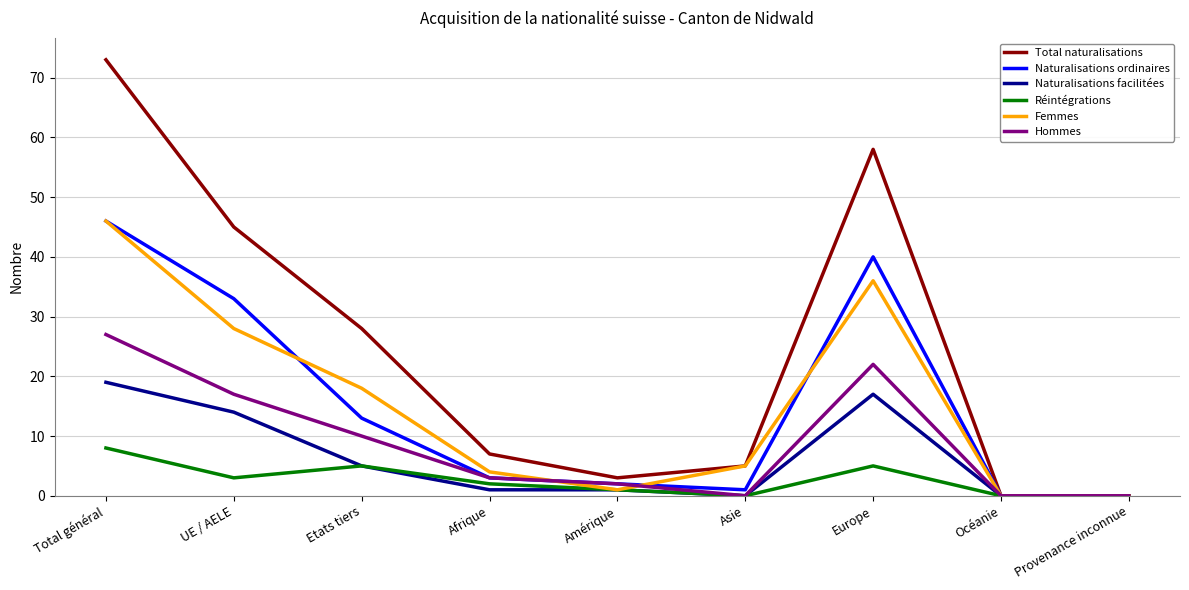

What position from the right is Amérique?

5